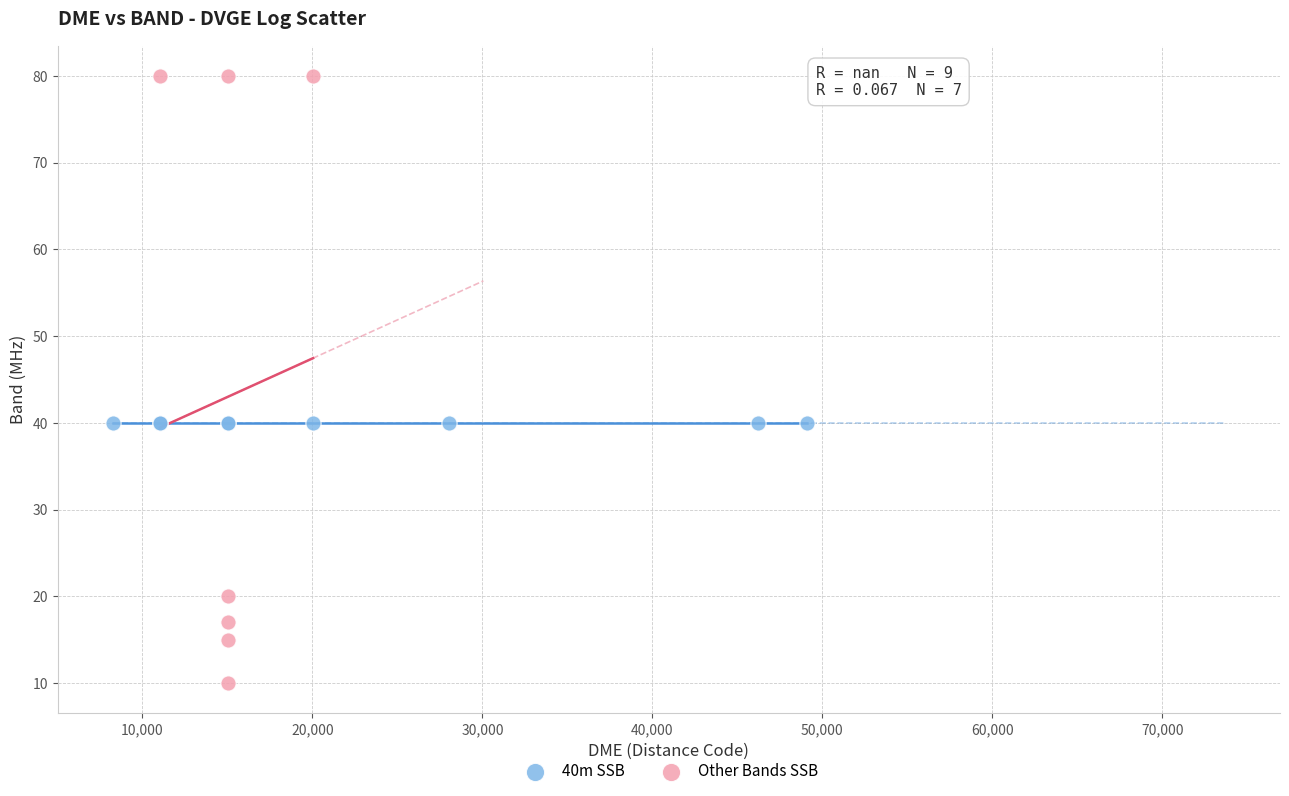

Which series contains the highest Y value?

Other Bands SSB